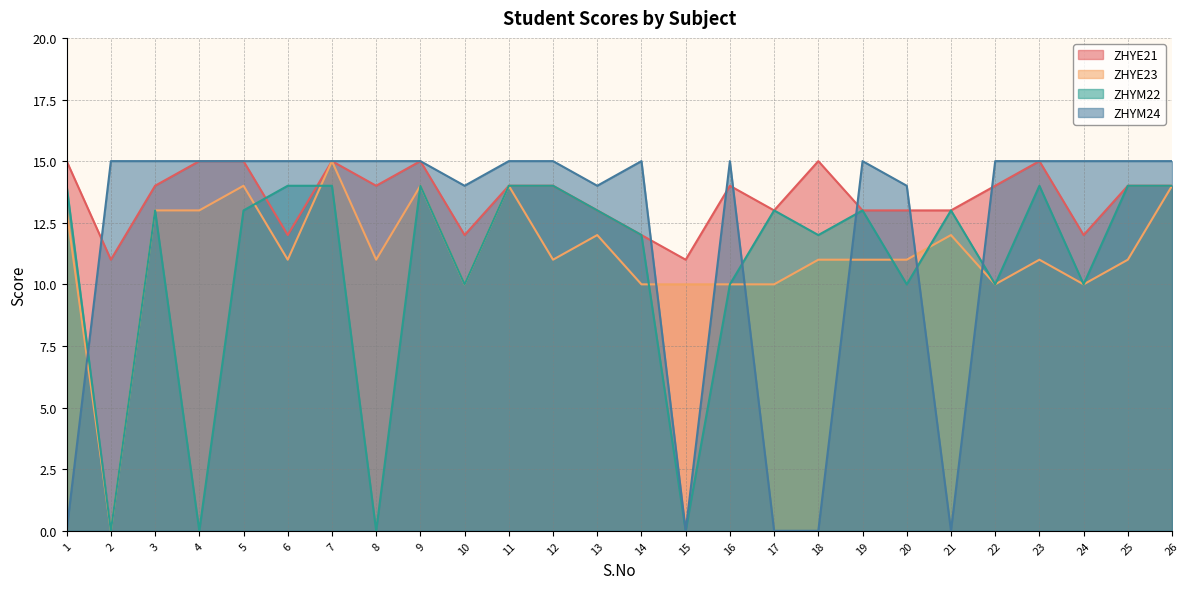

What is the total value across all series at 6?

52